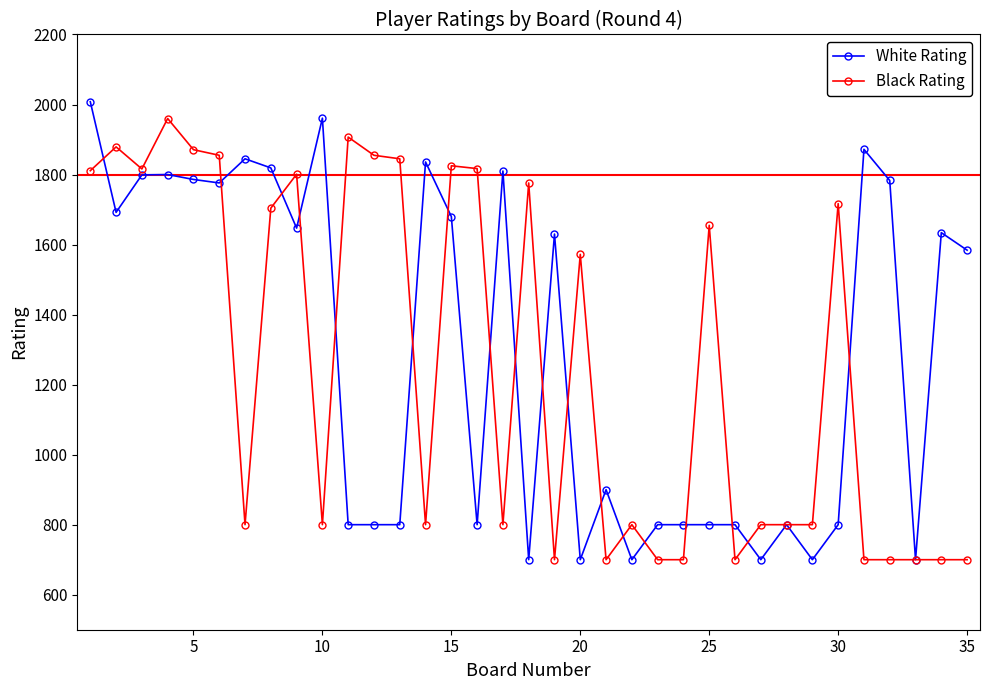

What is the value of the Black Rating point at the 28th from the left?

800